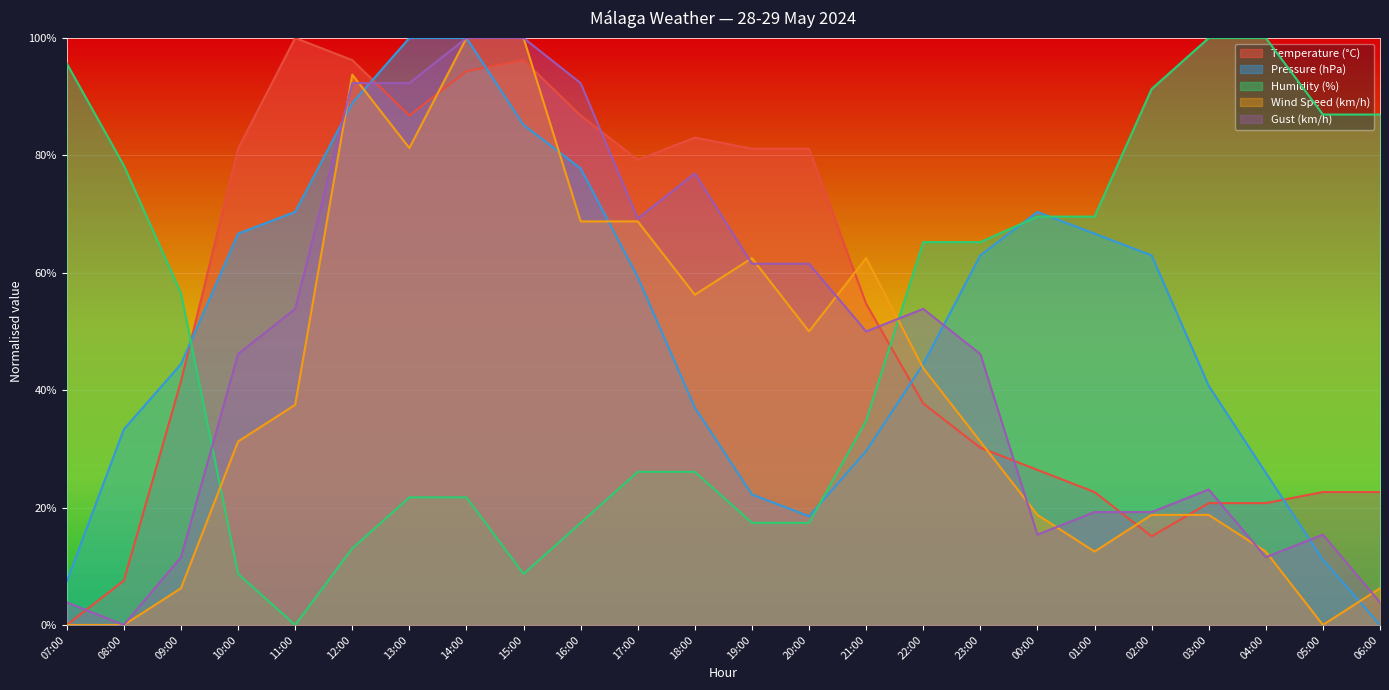

What is the difference between the highest and lowest values at 11:00?

1.0